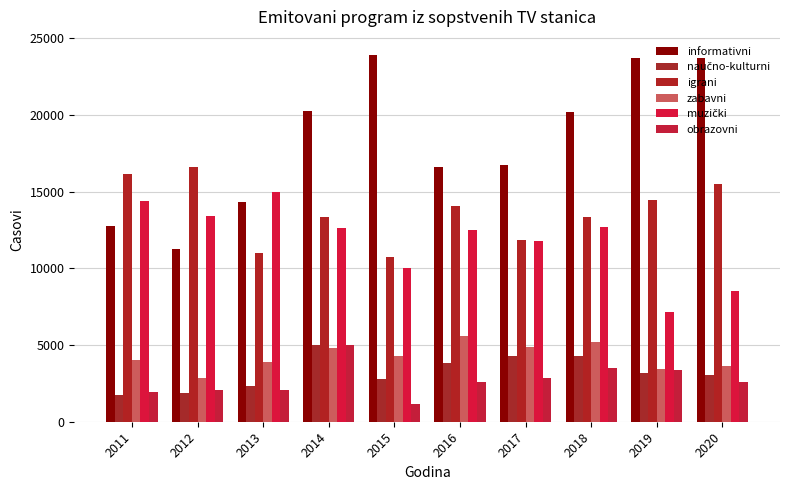

What is the highest value of the zabavni series?

5588